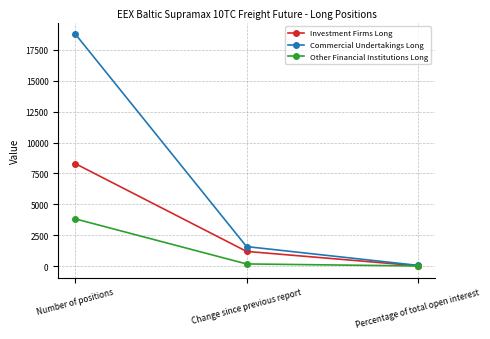

Which series changed the most between Number of positions and Percentage of total open interest?

Commercial Undertakings Long